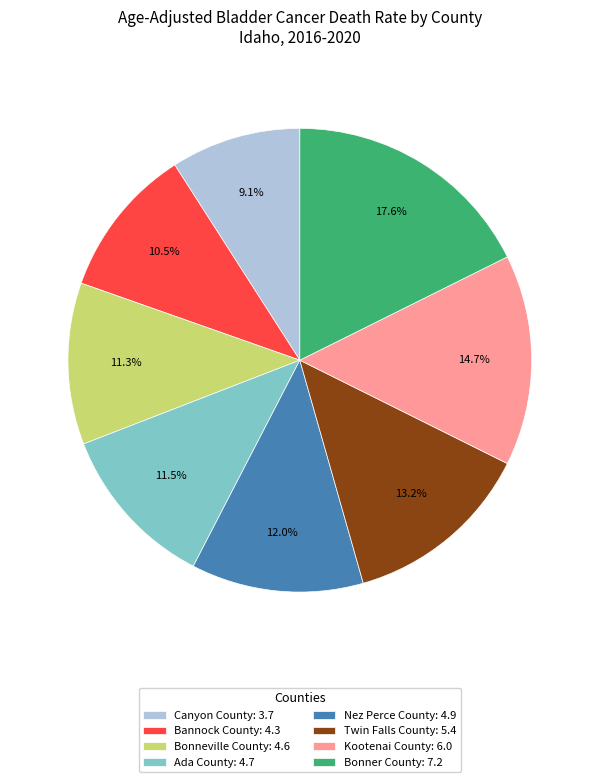

How many slices are in this pie chart?

8